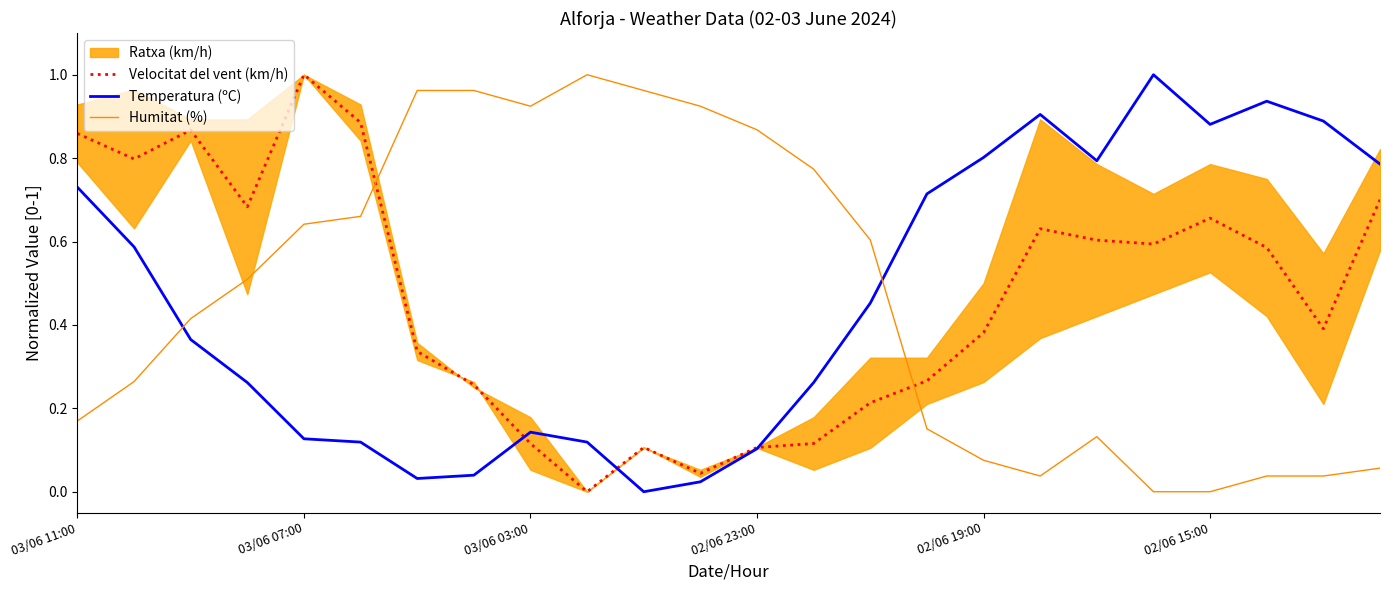

What is the label of the 17th point from the right?

7